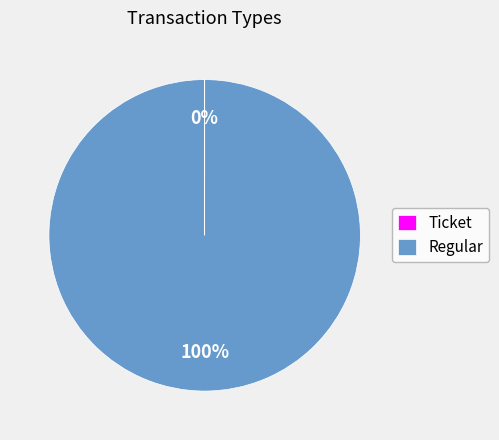

To the nearest percent, what is the average slice percentage?

50%